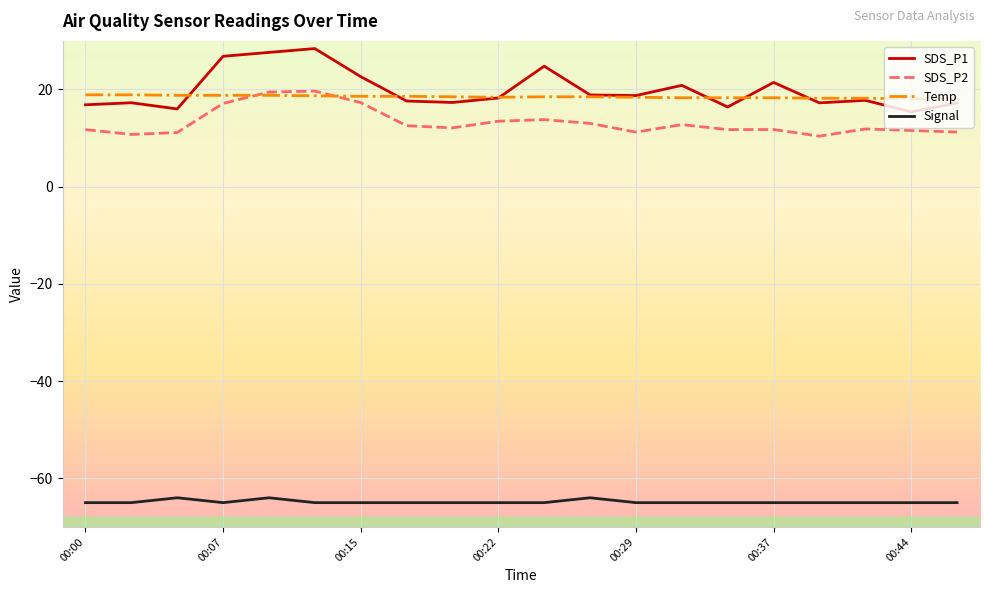

Is this an area chart (filled region under the line)?

No